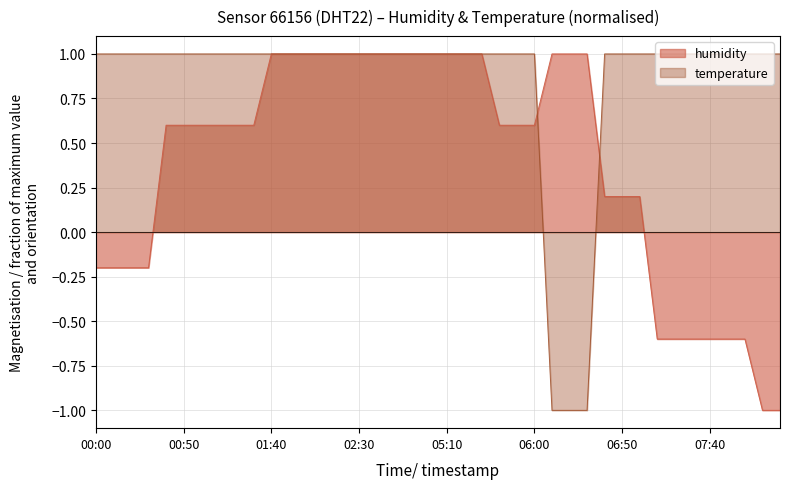

Is it true that humidity equals 0.6 at 00:40?

True